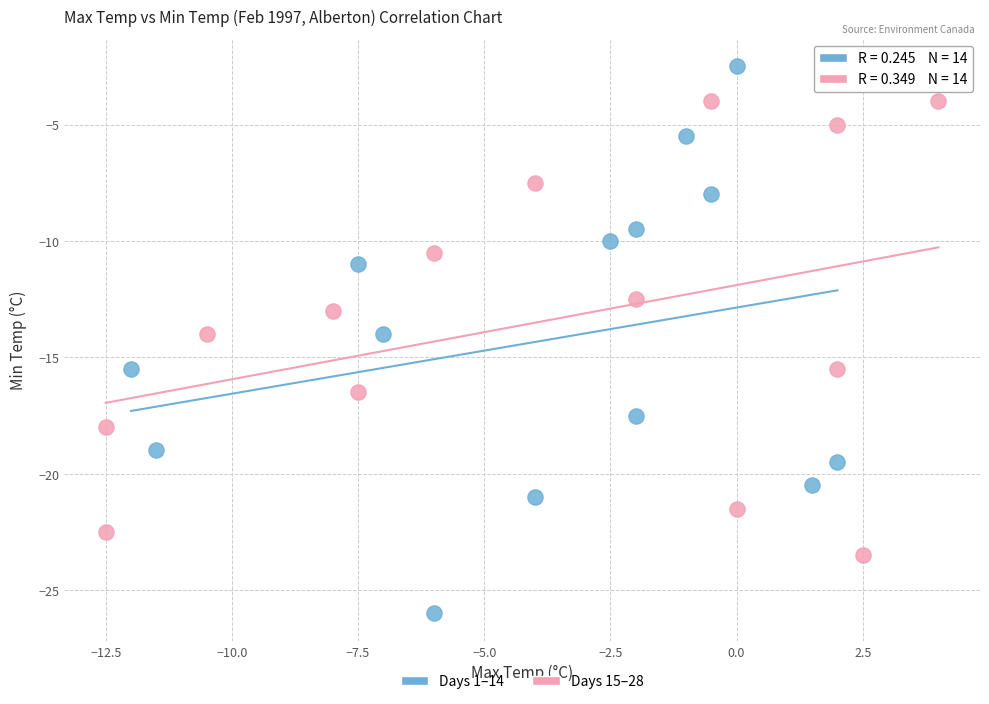

Which series reaches the maximum Y coordinate?

Days 1–14